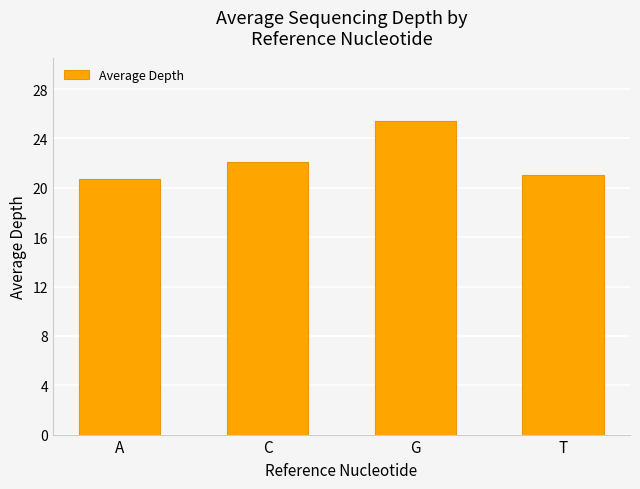

True or false: the data shows 21.1 at T.

True